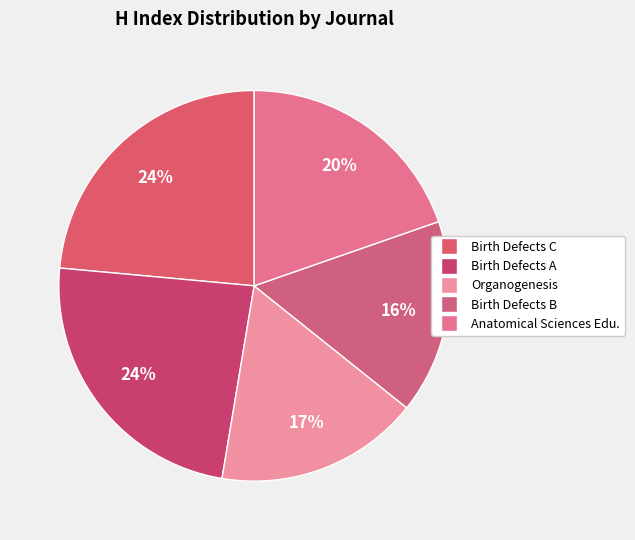

To the nearest percent, what percentage of the pie is Organogenesis?

17%